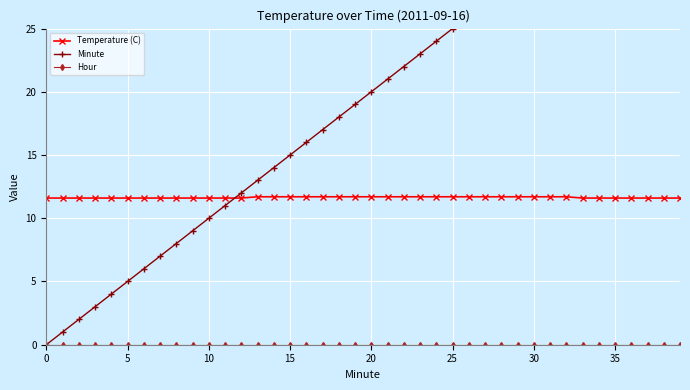

Which series has the largest range (max minus min)?

Minute